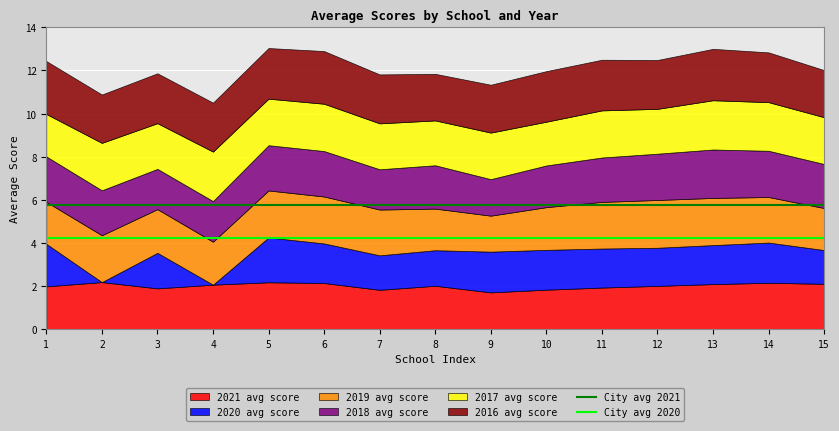

What is the total value across all series at 4?

10.5